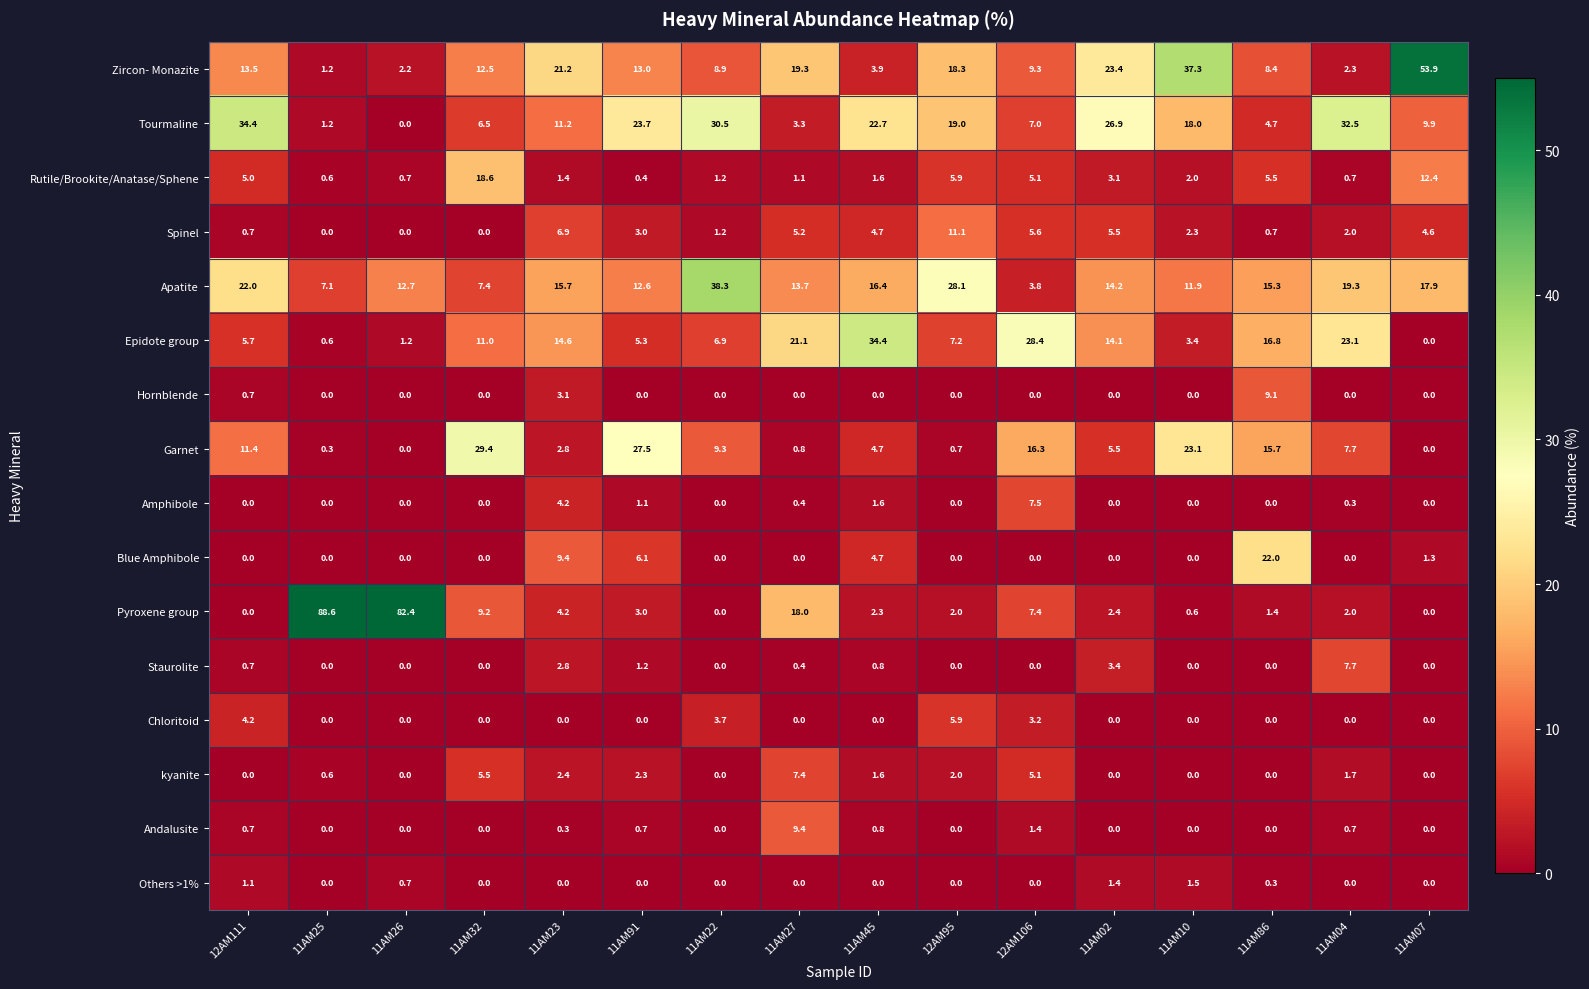

At how many categories does at least one series exceed 65?

2